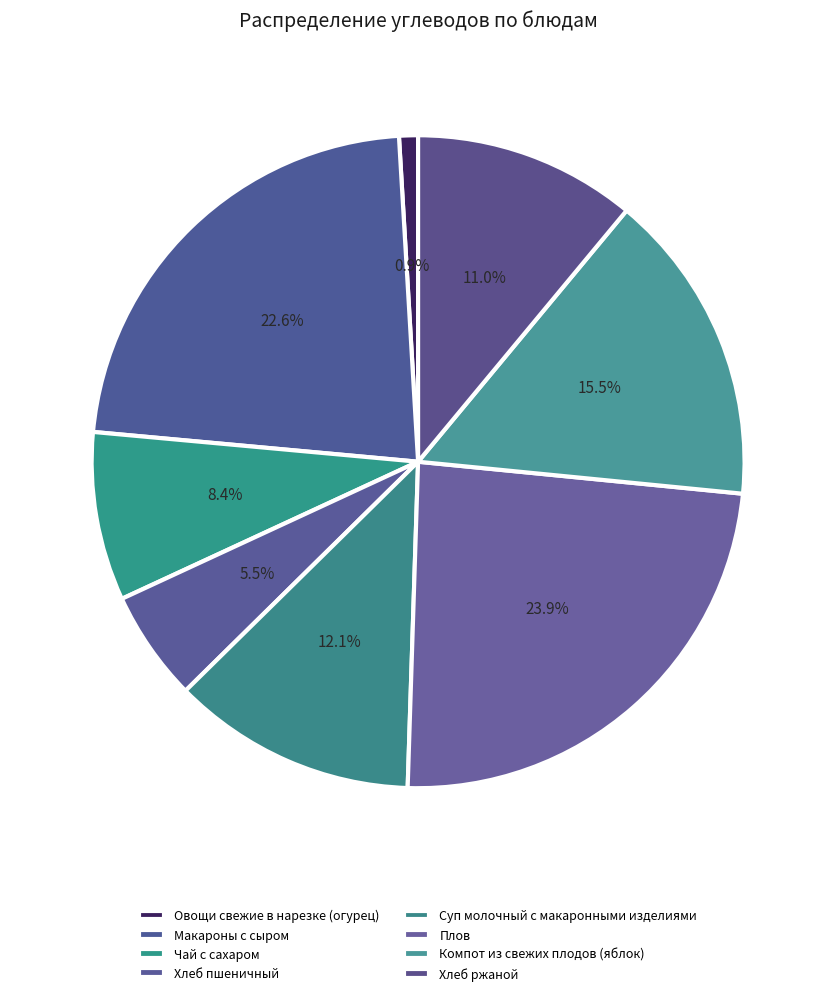

The Компот из свежих плодов (яблок) slice represents 5% of the pie. True or false?

False